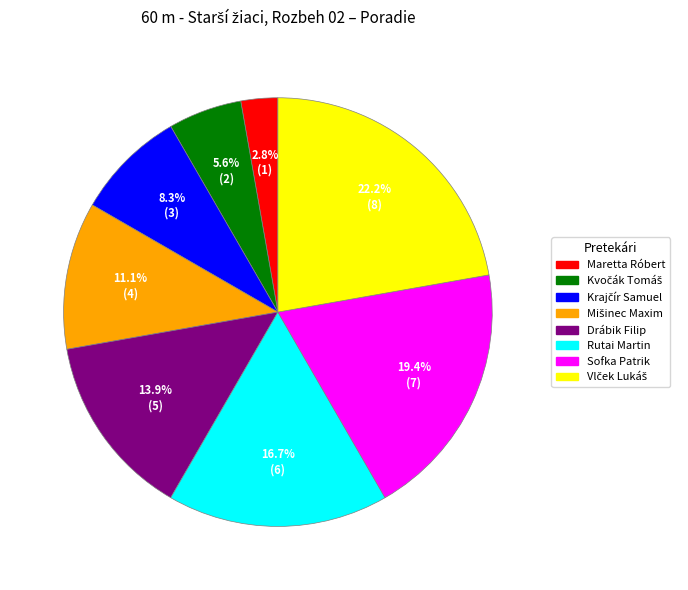

Is Maretta Róbert the majority of the pie?

No